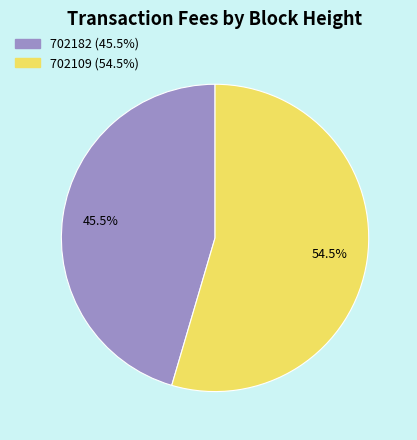

To the nearest percent, what is the combined percentage of 702182 and 702109?

100%